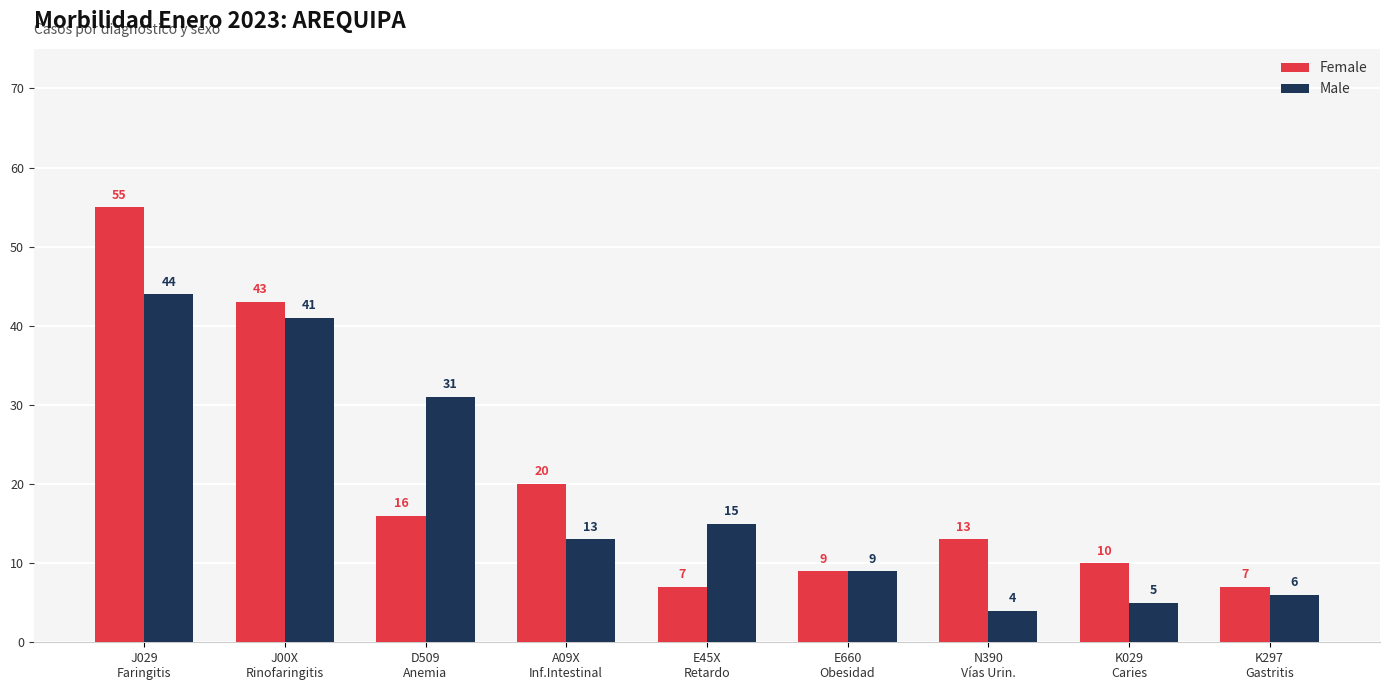

Reading left to right, what are all the values shown in this chart?

Female: 55	43	16	20	7	9	13	10	7
Male: 44	41	31	13	15	9	4	5	6